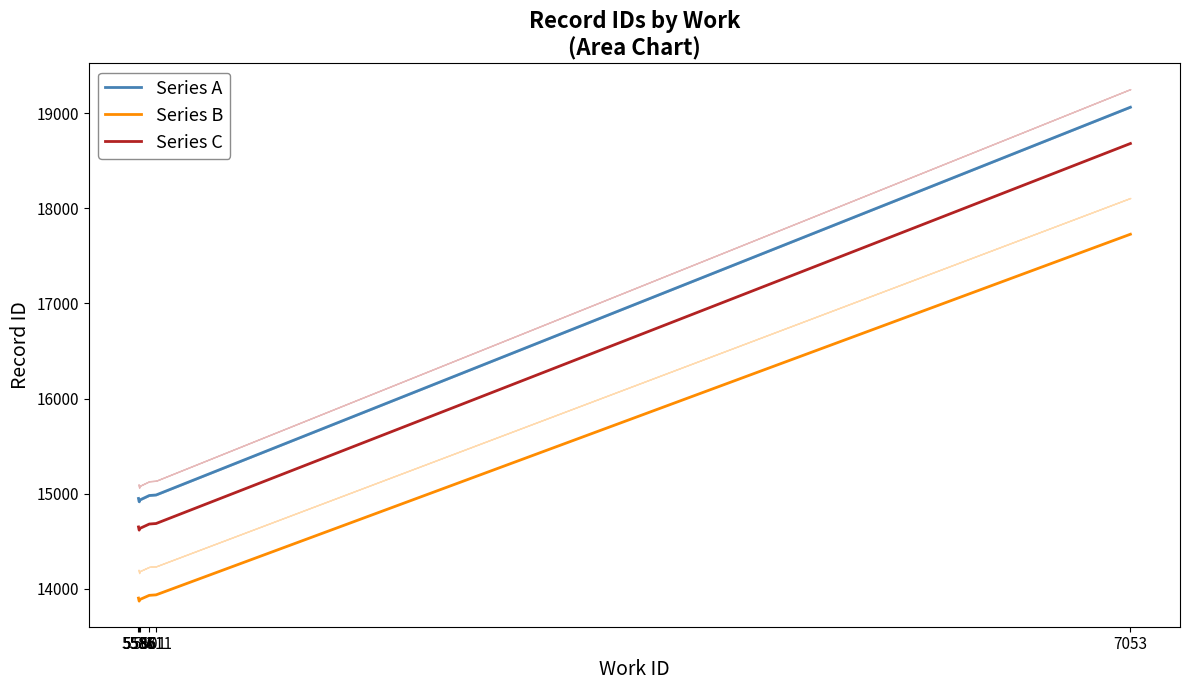

At 5586, list the series in order from smallest to largest.

Series B, Series C, Series A